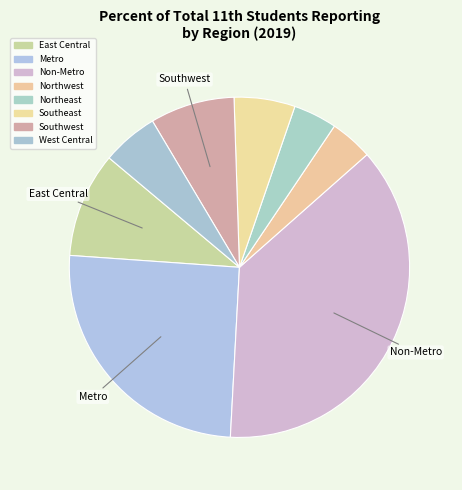

To the nearest percent, what is the difference between the largest and smallest slice percentages?

33%